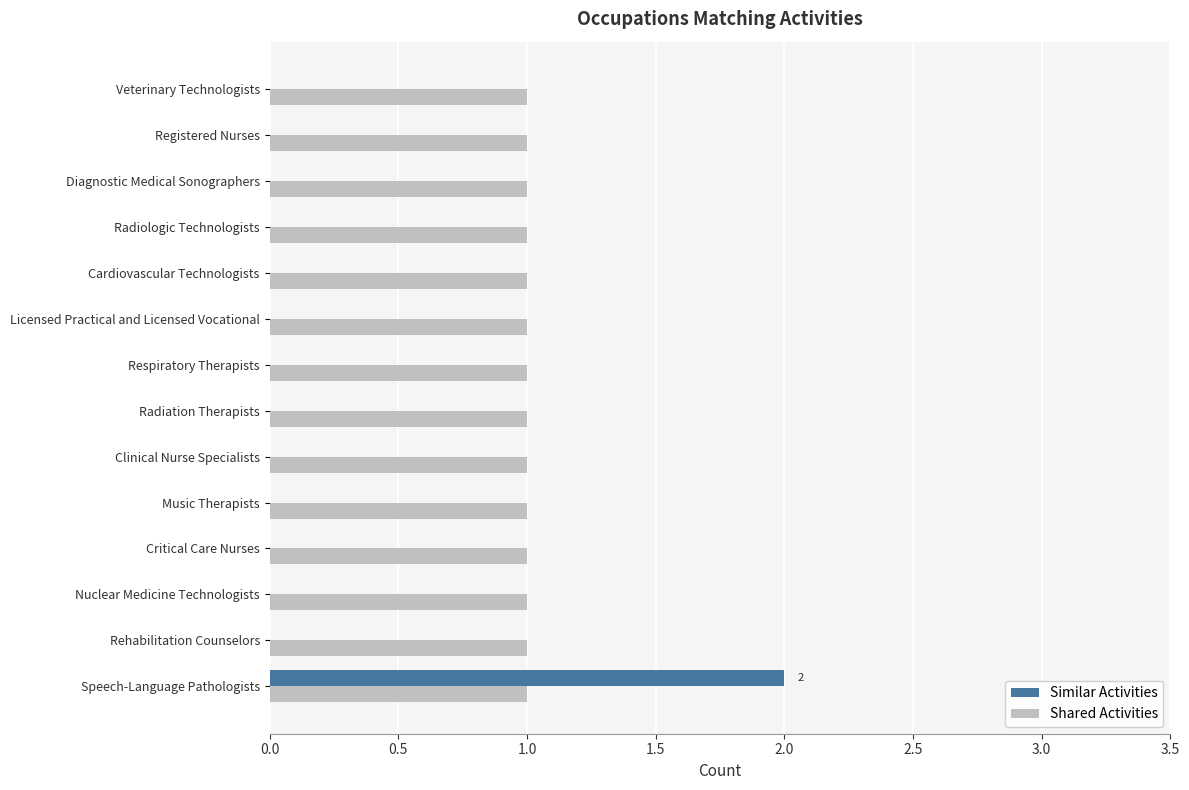

What is the maximum value for Shared Activities?

1